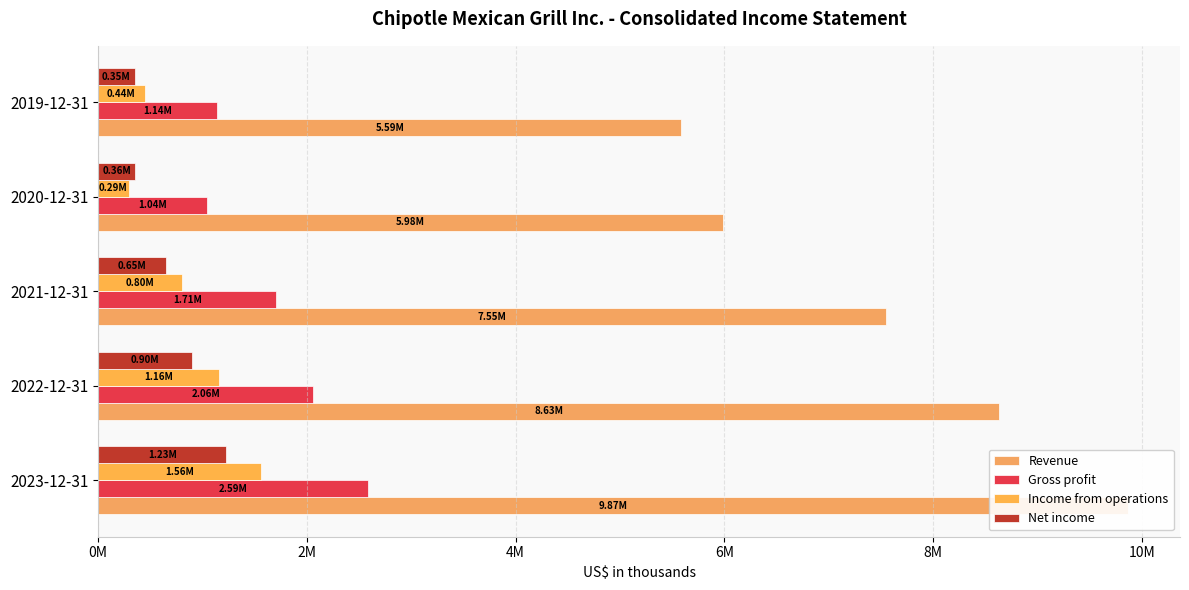

Rank the series by their maximum value, from highest to lowest.

Revenue, Gross profit, Income from operations, Net income